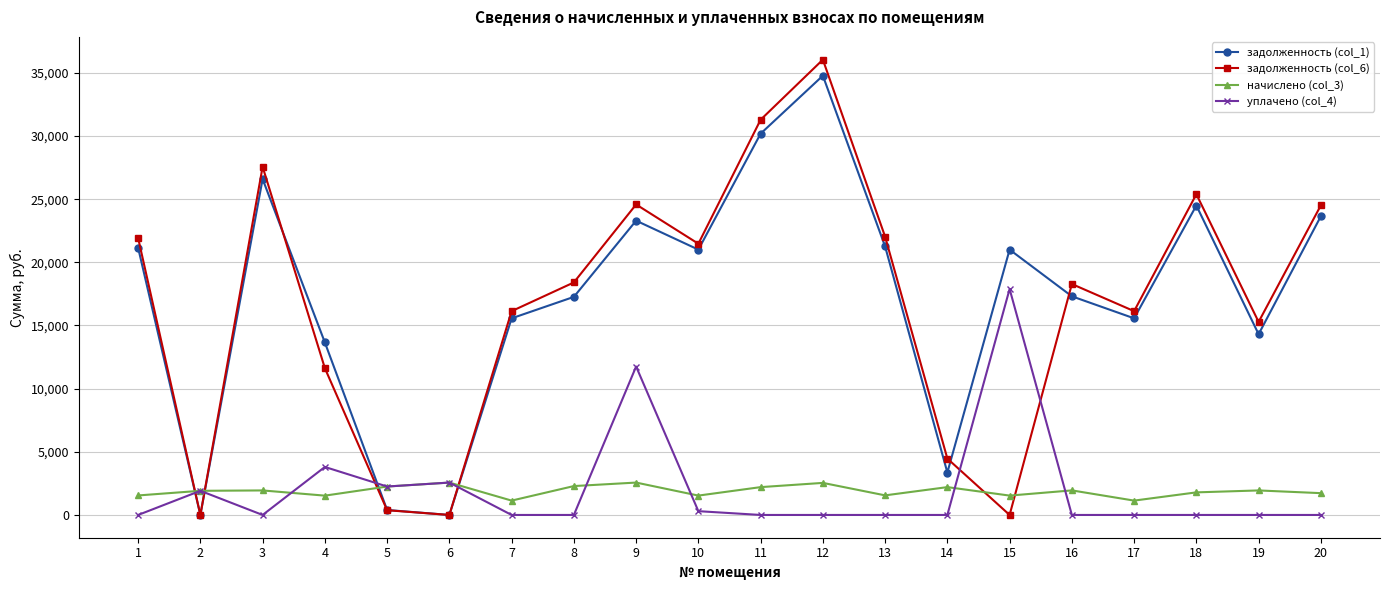

At how many categories does at least one series exceed 35547?

1